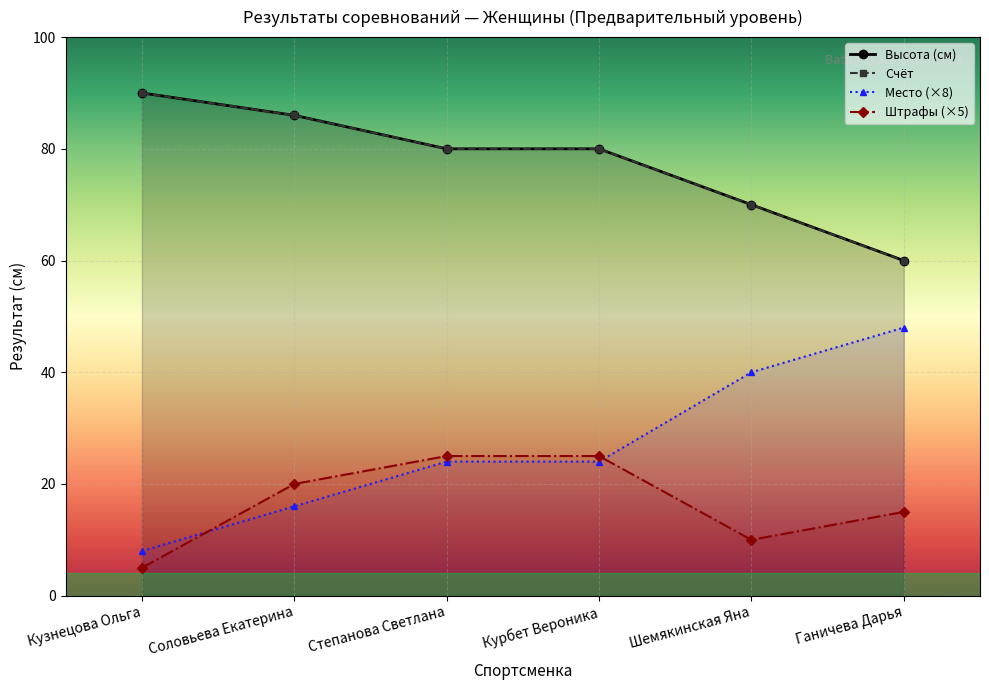

At how many categories does at least one series exceed 31?

6